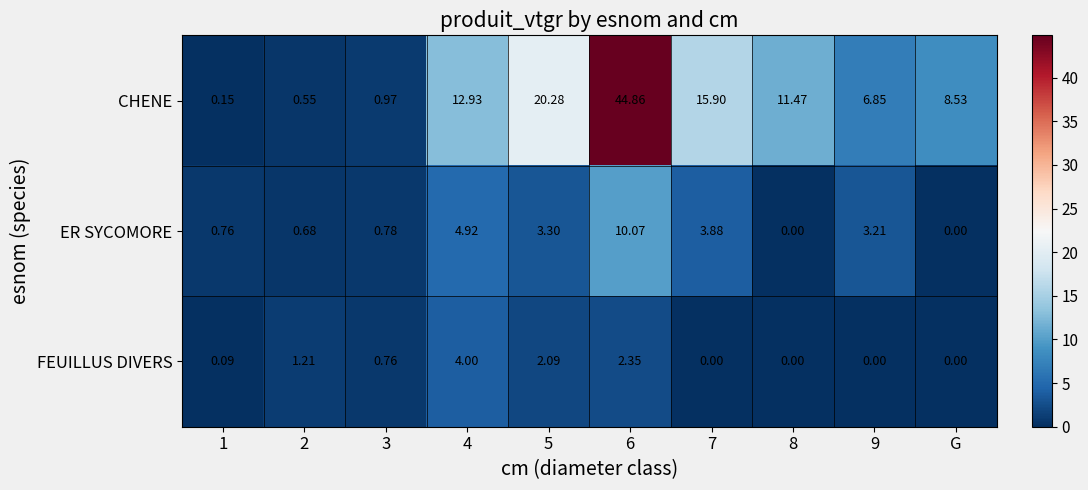

Is the value of CHENE at G greater than the value of ER SYCOMORE at 6?

No